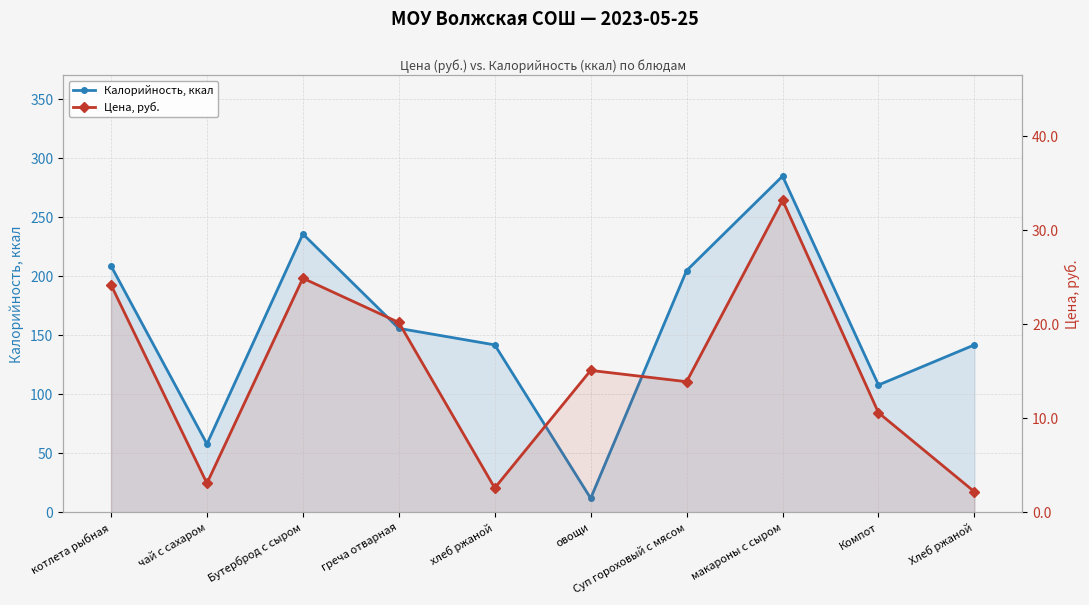

How many data points in Калорийность, ккал are above 156?

4